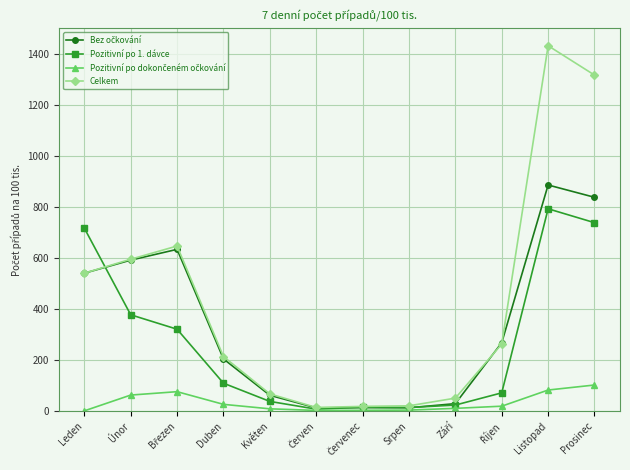

What is the sum of all Celkem values?

5169.6